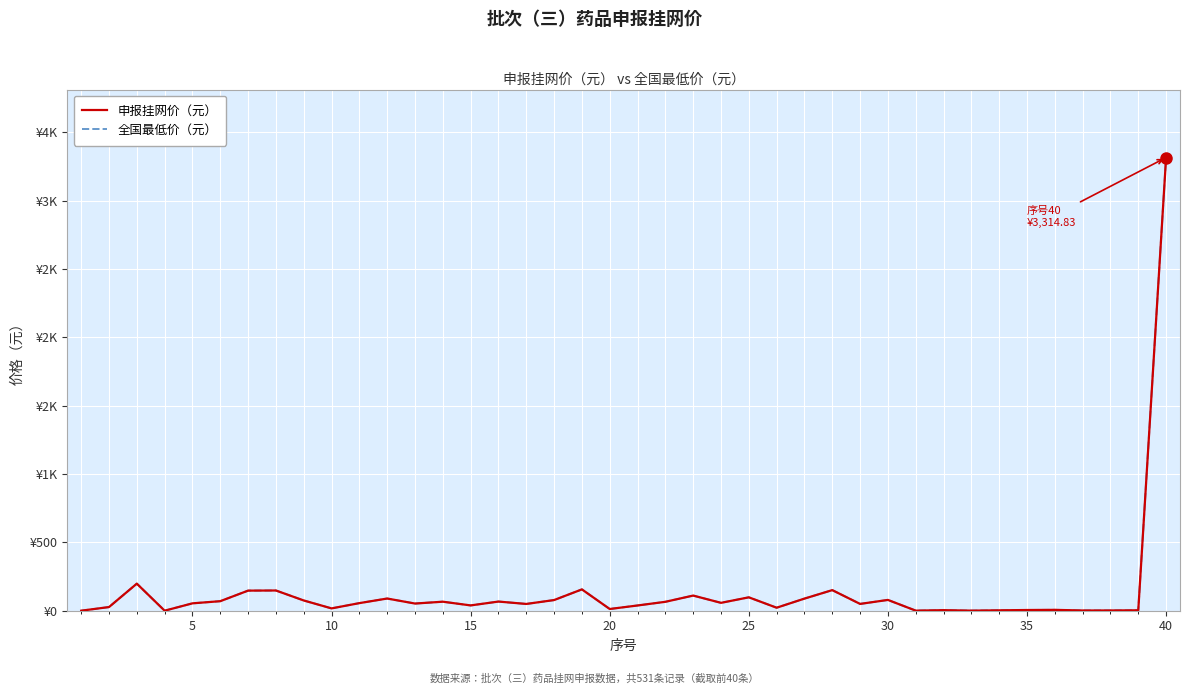

Is this an area chart (filled region under the line)?

No